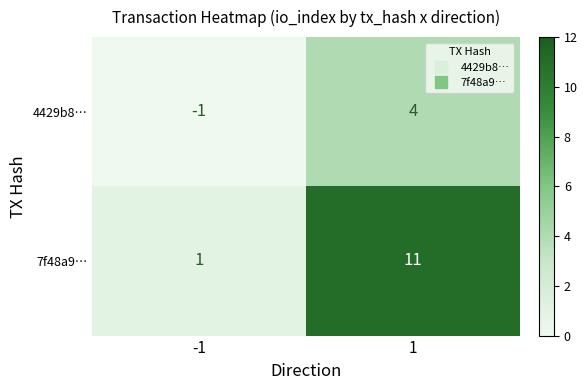

Reading right to left, what are all the values shown in this chart?

4429b8…: 1=4	-1=-1
7f48a9…: 1=11	-1=1